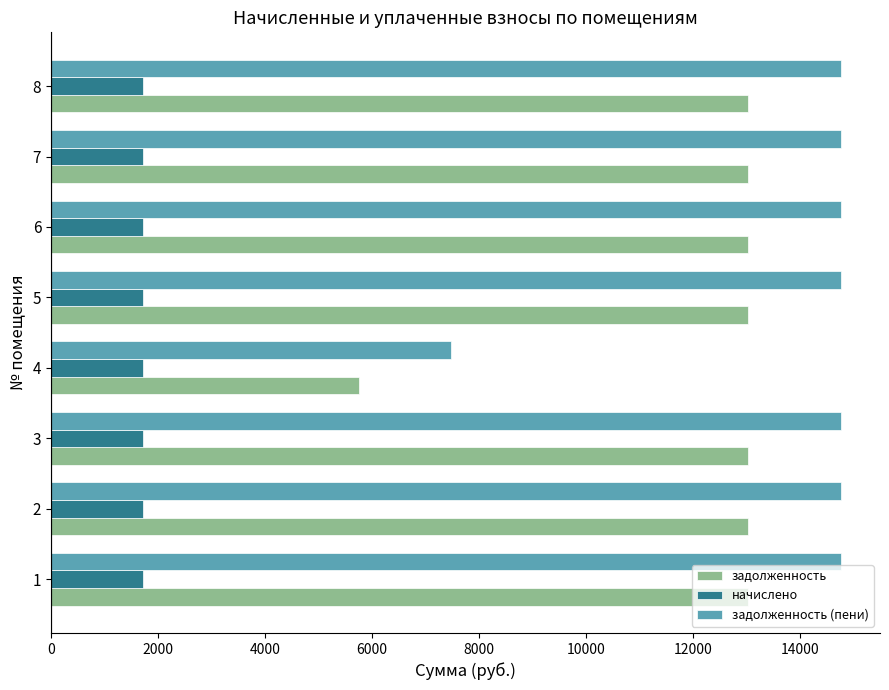

The value of начислено at 2 is 1725.8. True or false?

True